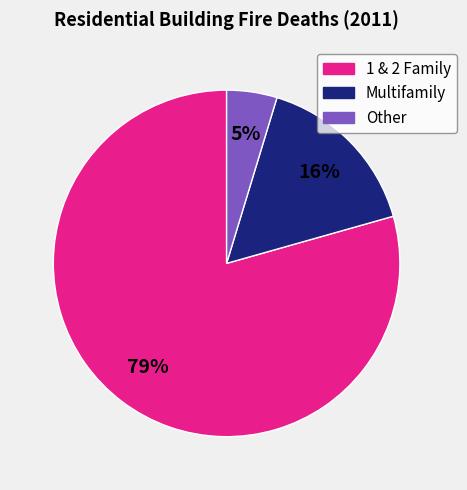

Which has a higher value, Multifamily or 1 & 2 Family?

1 & 2 Family